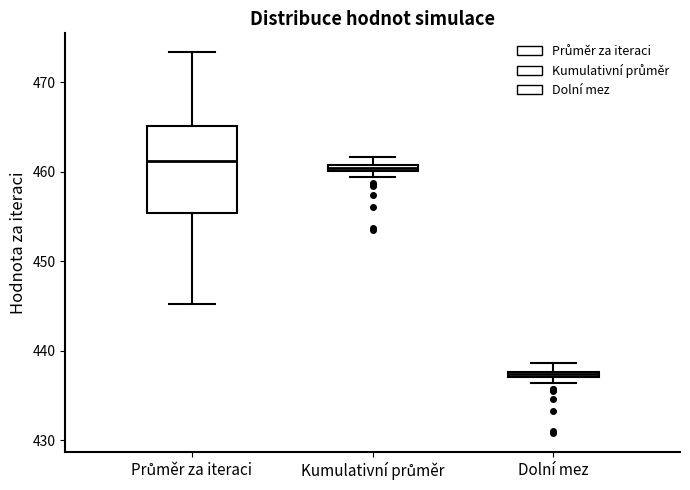

Where is the lower edge of the box for Kumulativní průměr on the y-axis? The values are not printed on the chart, so give them approximately, as read against the axis.

460